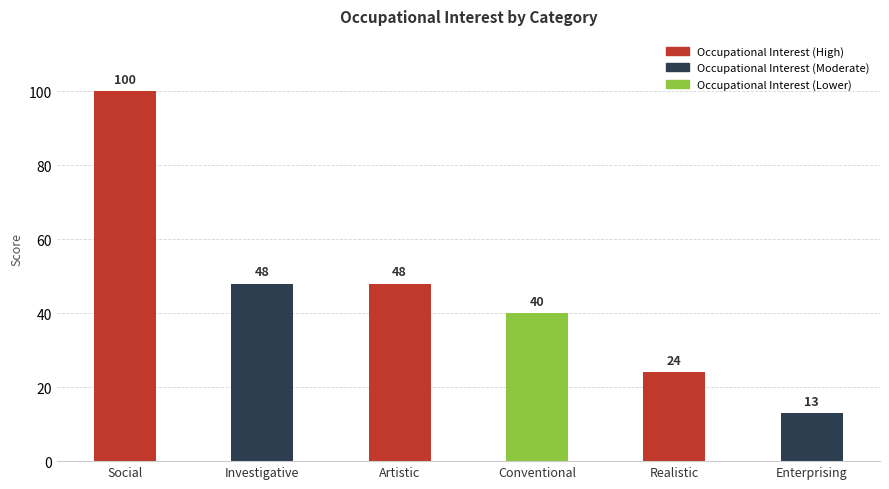

What is the label of the 3rd bar from the right?

Conventional